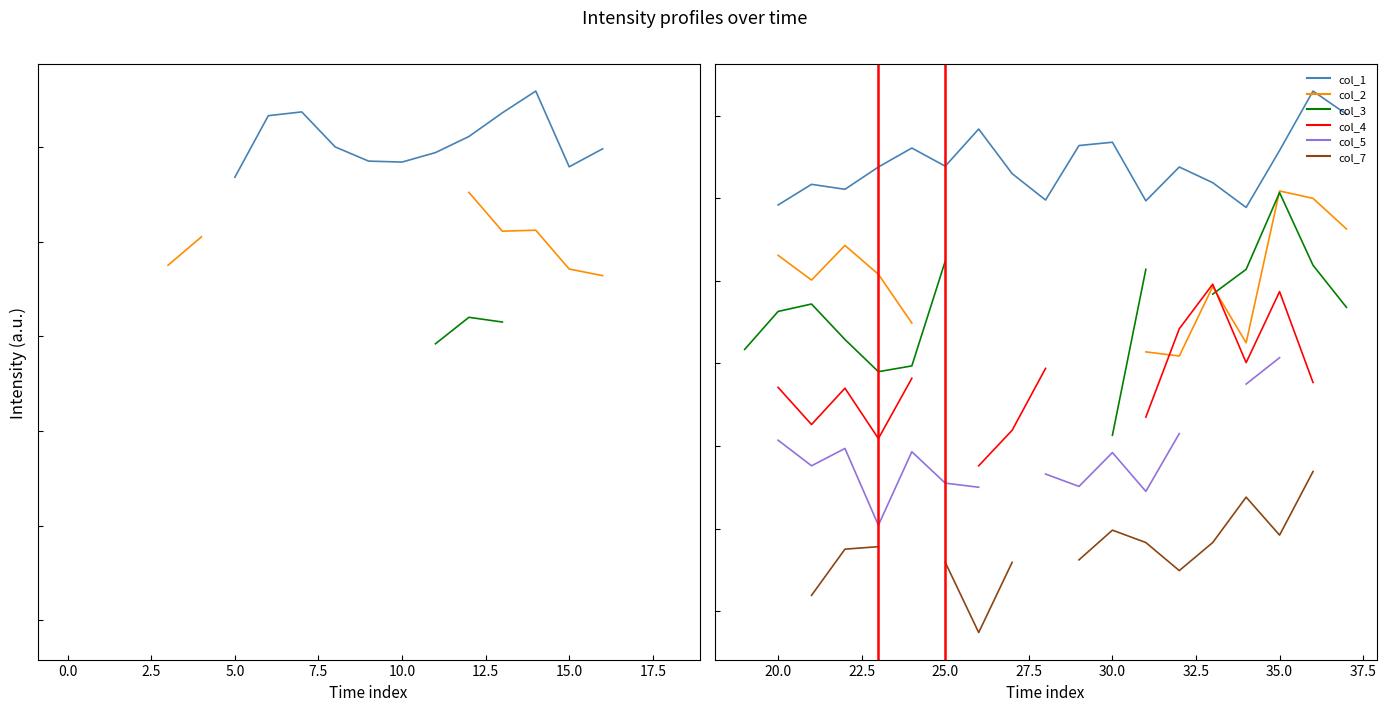

In col_2, how many points are lower than both neighbors (excluding endpoints)?

3